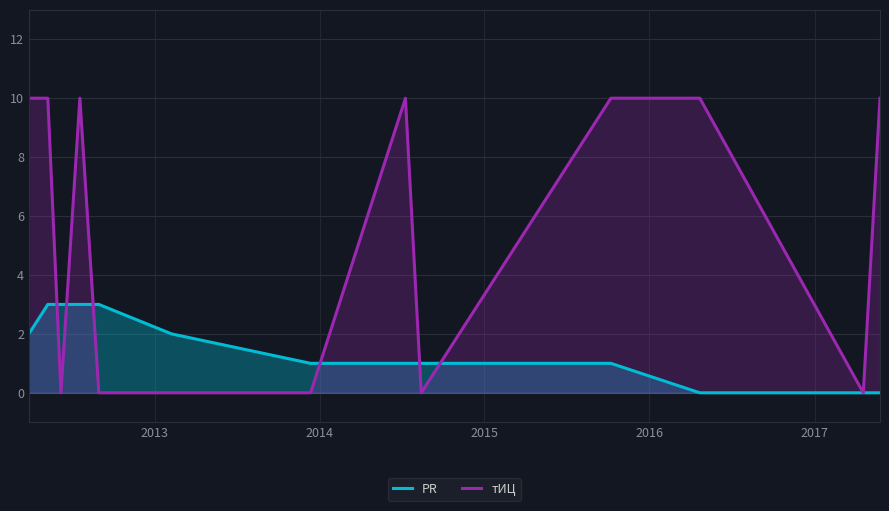

Which series has the largest total across all categories?

тИЦ